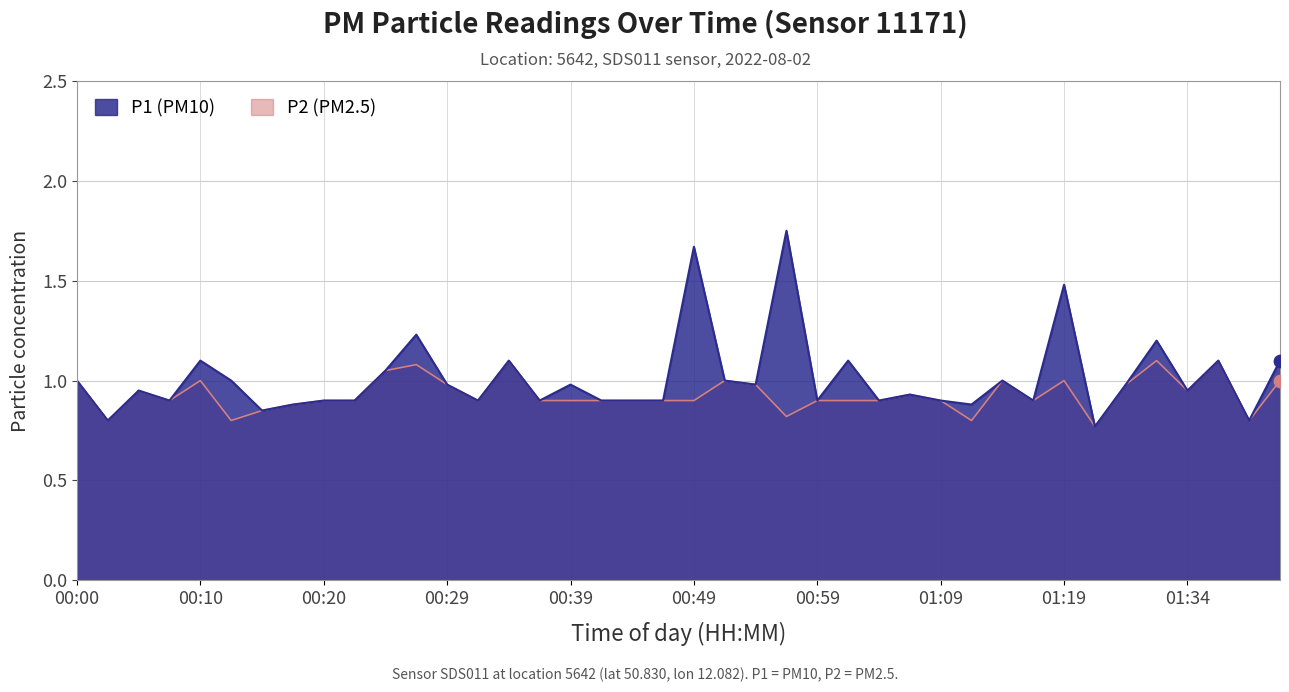

What is the total value across all series at 00:34?

2.2